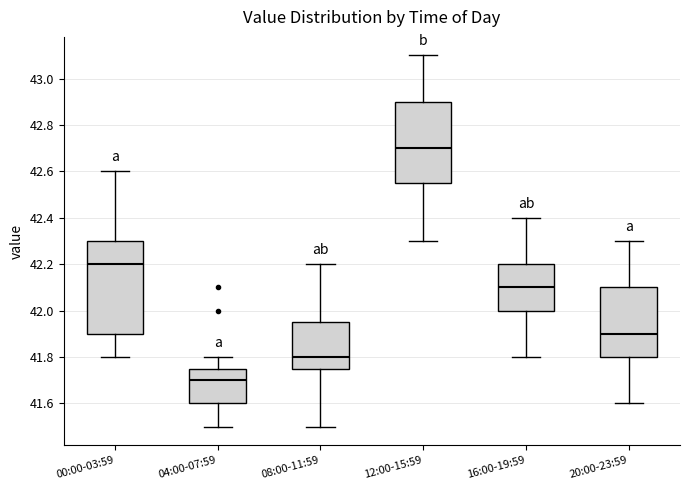

Where does the upper whisker of the box for 16:00-19:59 end on the y-axis? The values are not printed on the chart, so give them approximately, as read against the axis.

42.40